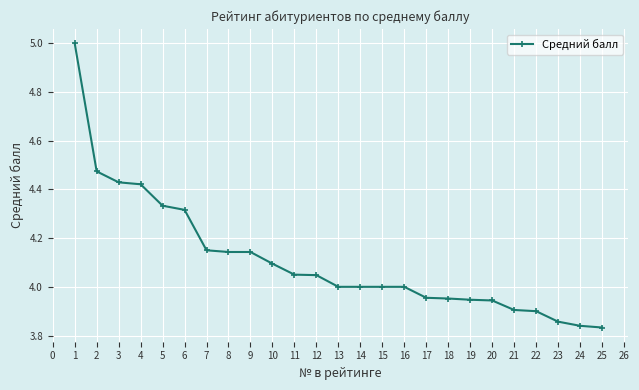

How many series are shown in this chart?

1